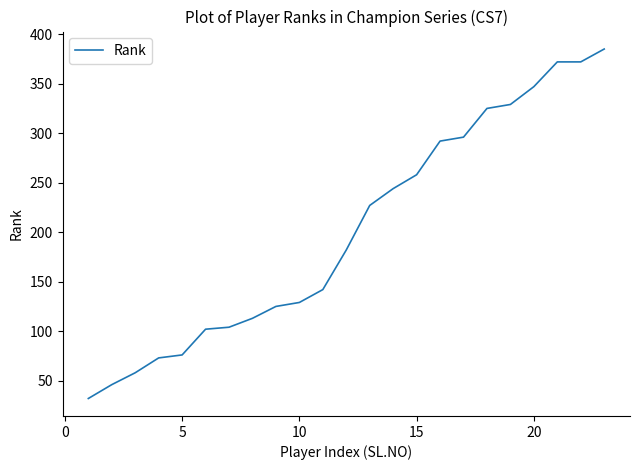

Is this an area chart (filled region under the line)?

No